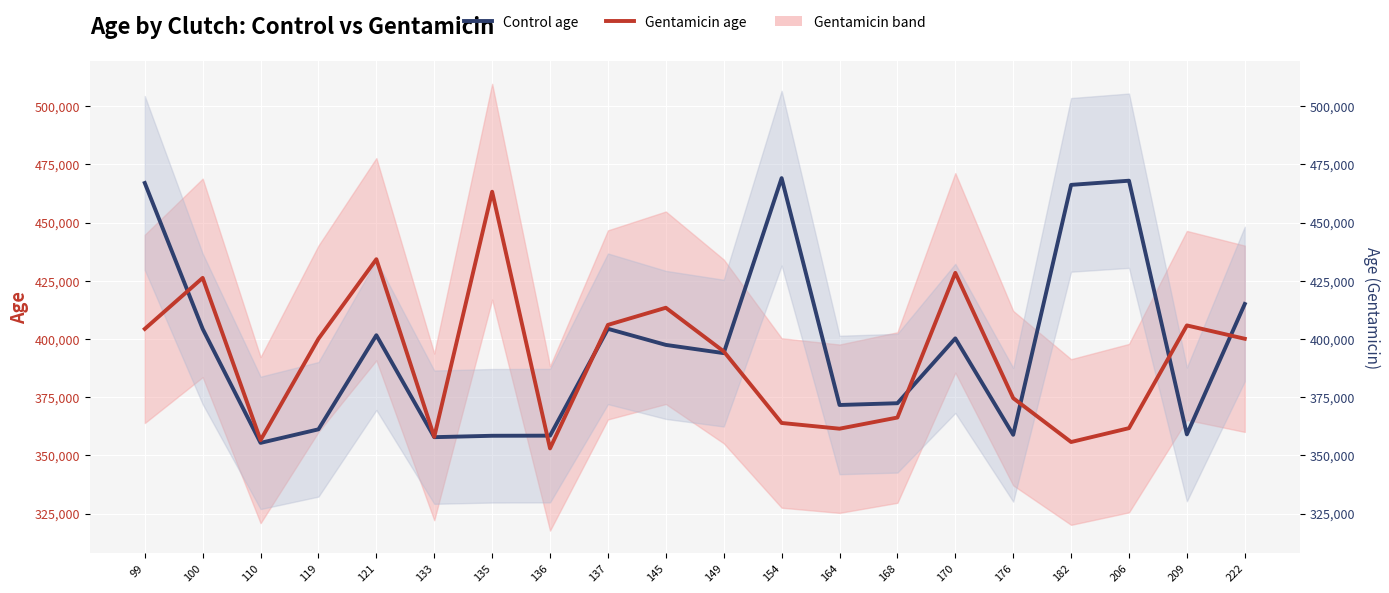

Read the Gentamicin age value at 100, to the nearest 10.

426220